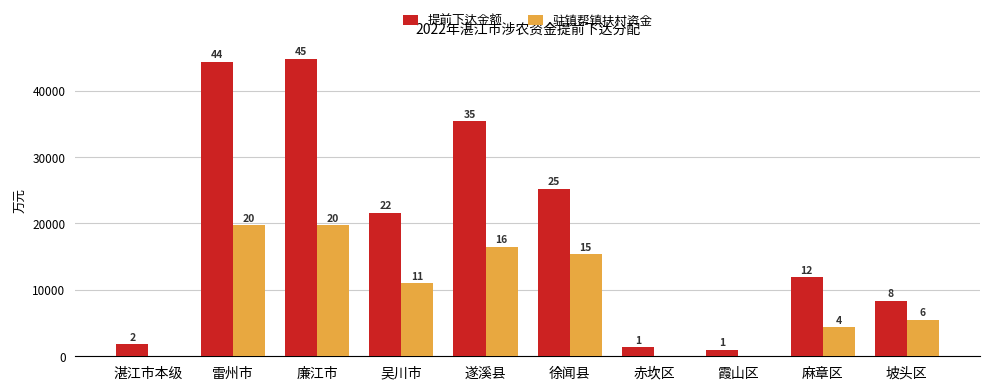

What are all the series names shown in the legend?

提前下达金额, 驻镇帮镇扶村资金